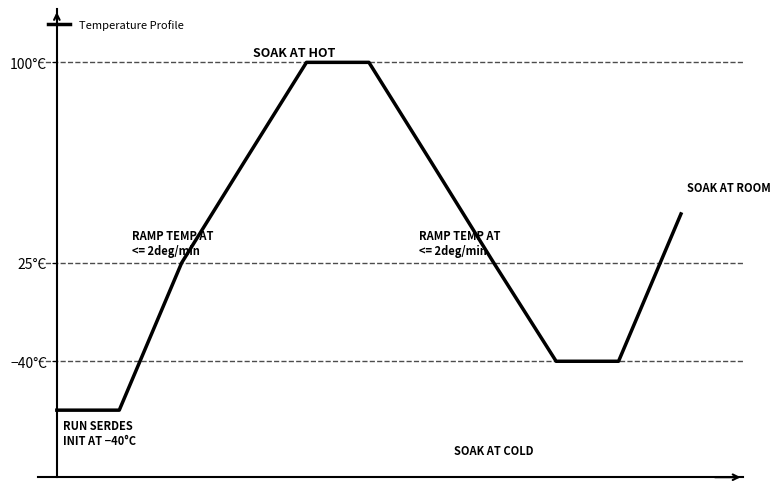

True or false: there are more than 1 points higher than both neighbors.

False